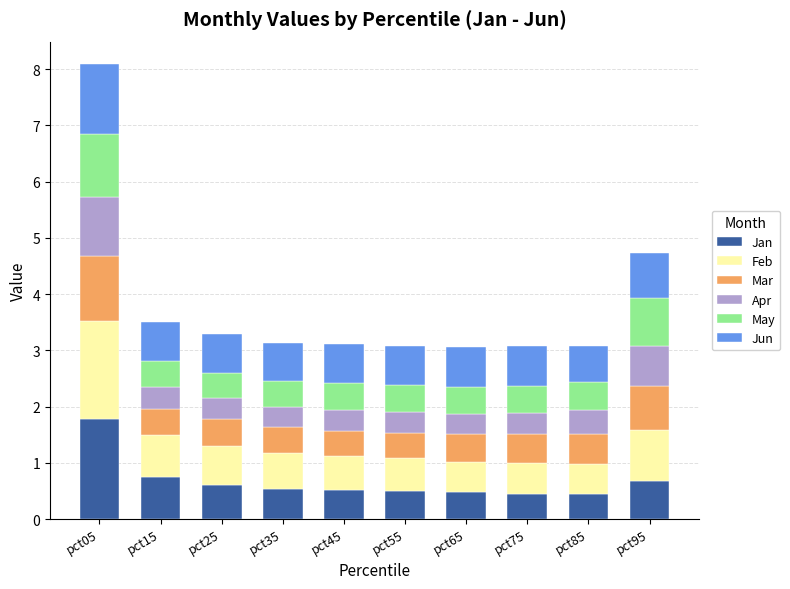

At which category is the sum across all series the highest?

pct05